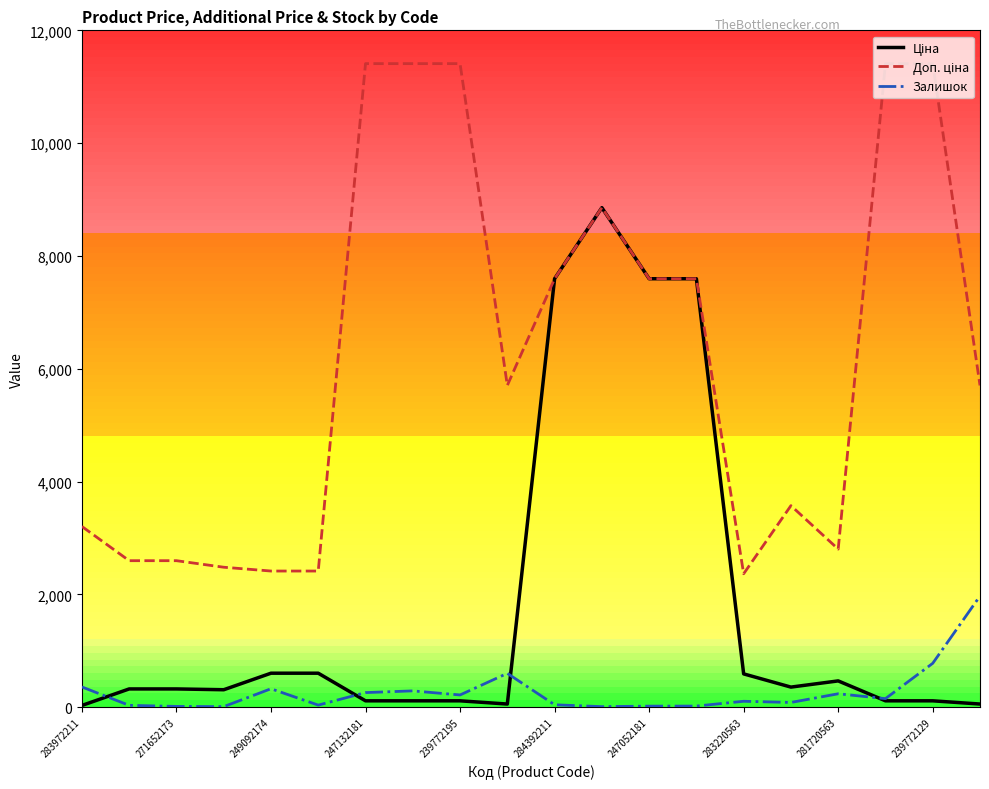

What is the highest value of the Залишок series?

1972.0